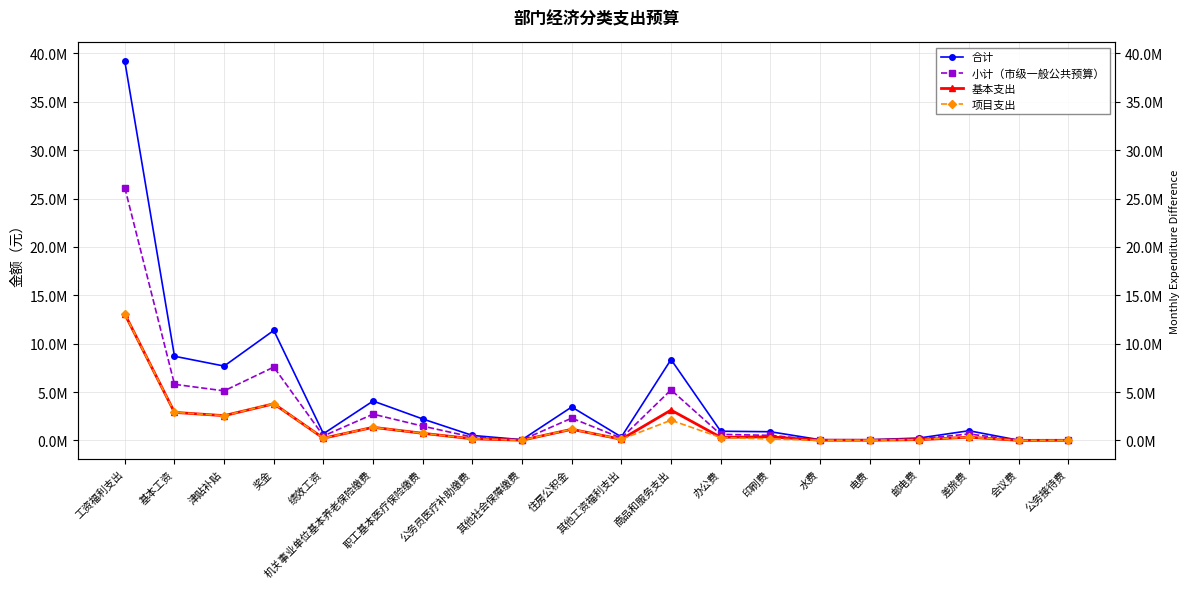

What position from the right is 其他社会保障缴费?

12